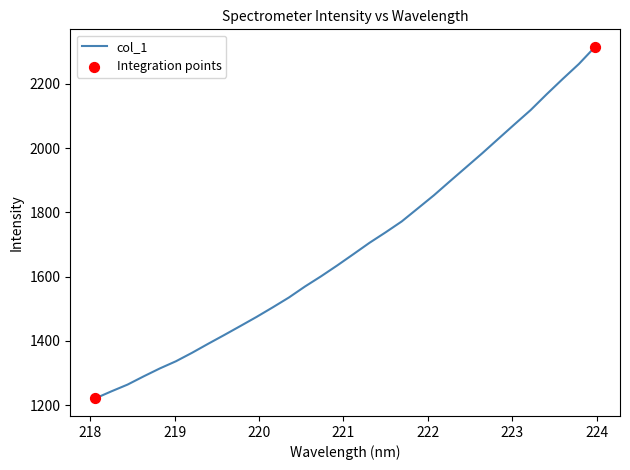

What is the difference between the maximum and minimum values?

1093.9